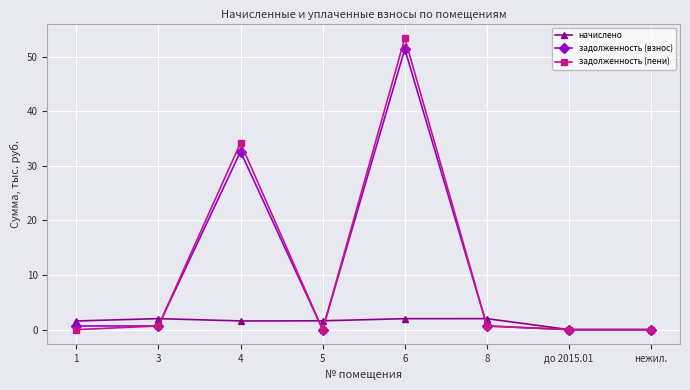

Which series has the widest spread of values?

задолженность (пени)